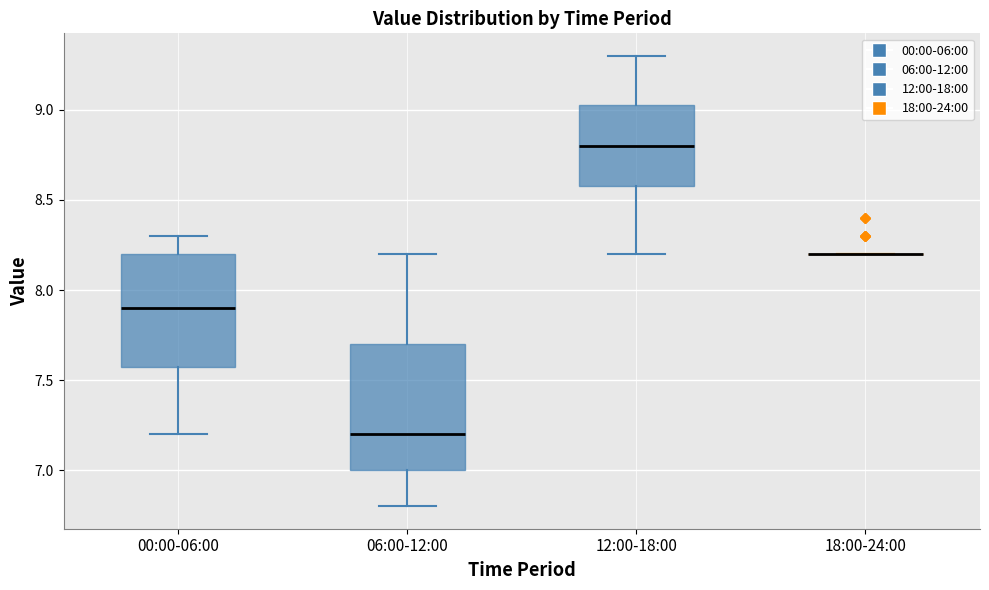

Comparing the boxes themselves (not the whiskers), which one is the tallest?

06:00-12:00